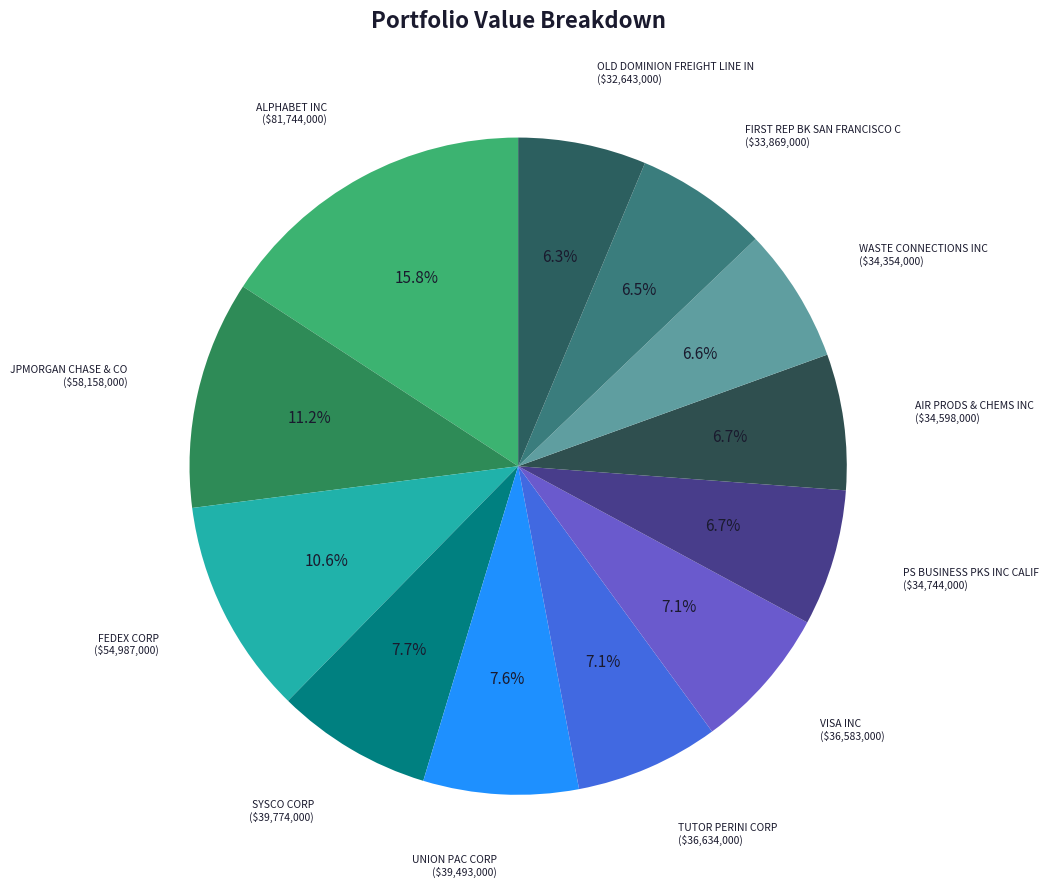

The FEDEX CORP slice represents 11% of the pie. True or false?

True